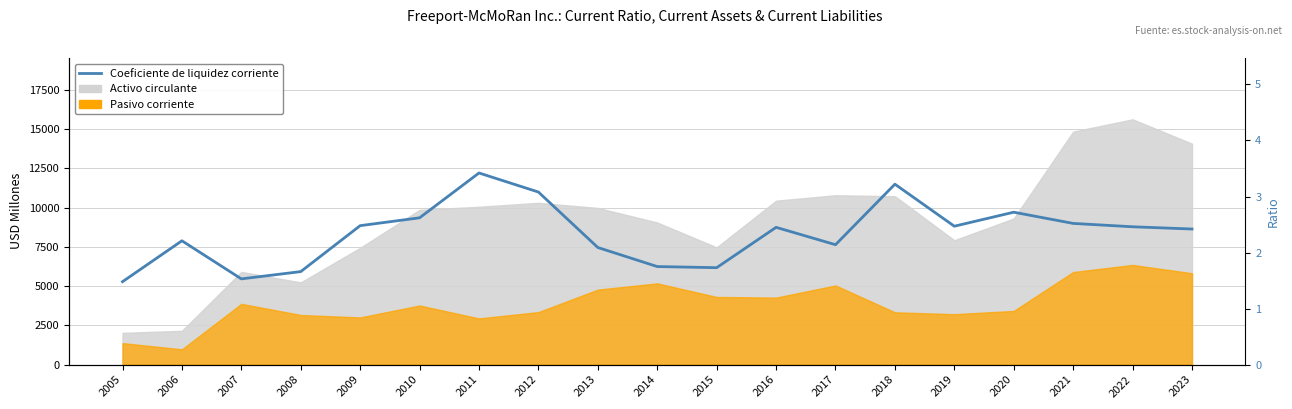

Reading right to left, transcribe all the data shown in this chart.

2023=2.4	2022=2.5	2021=2.5	2020=2.7	2019=2.5	2018=3.2	2017=2.1	2016=2.5	2015=1.7	2014=1.8	2013=2.1	2012=3.1	2011=3.4	2010=2.6	2009=2.5	2008=1.7	2007=1.5	2006=2.2	2005=1.5